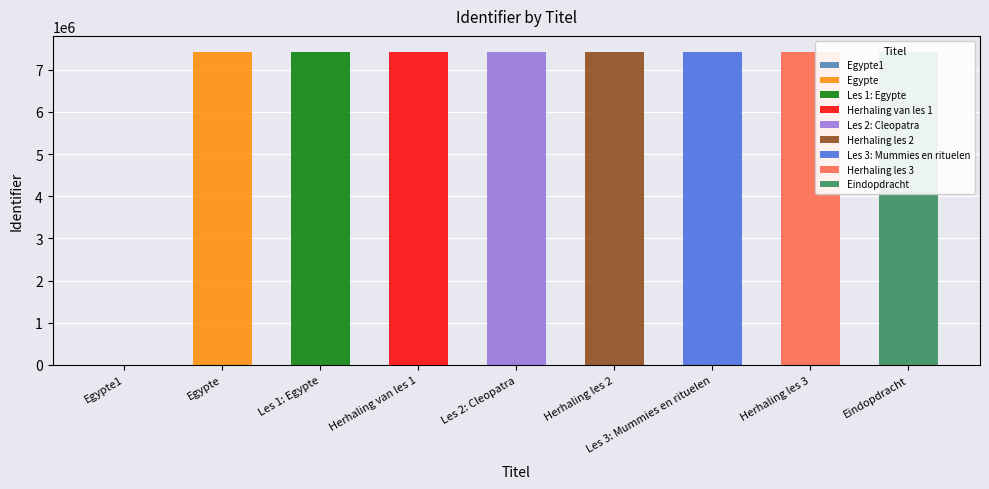

Which has a higher value, Eindopdracht or Herhaling van les 1?

Eindopdracht